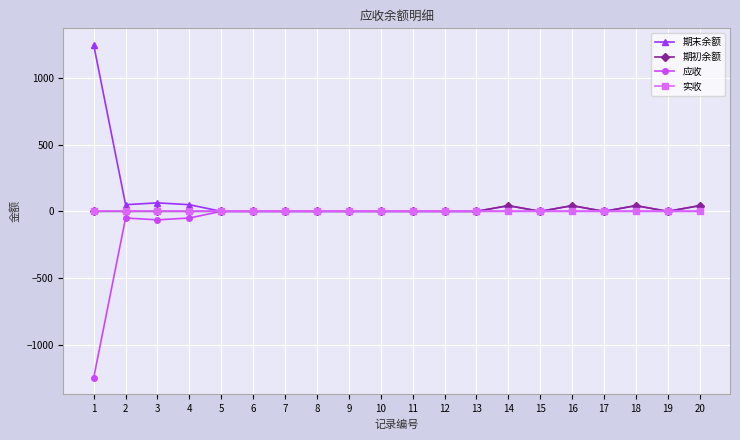

What is the maximum value shown in the chart?

1248.8